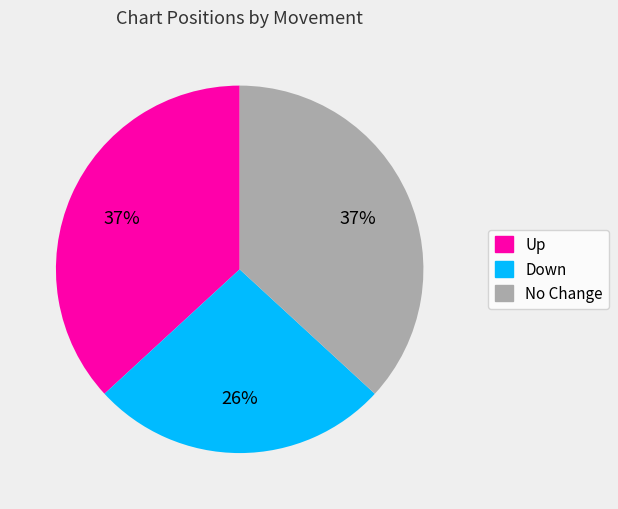

Does any single category account for the majority?

No